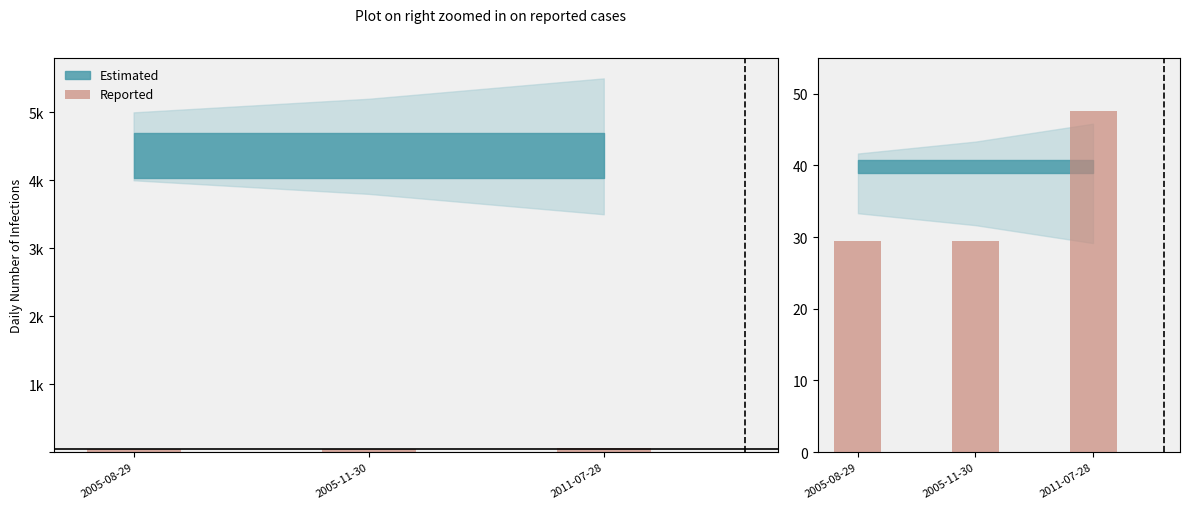

Rank the categories by value from lowest to highest.

2005-08-29, 2005-11-30, 2011-07-28